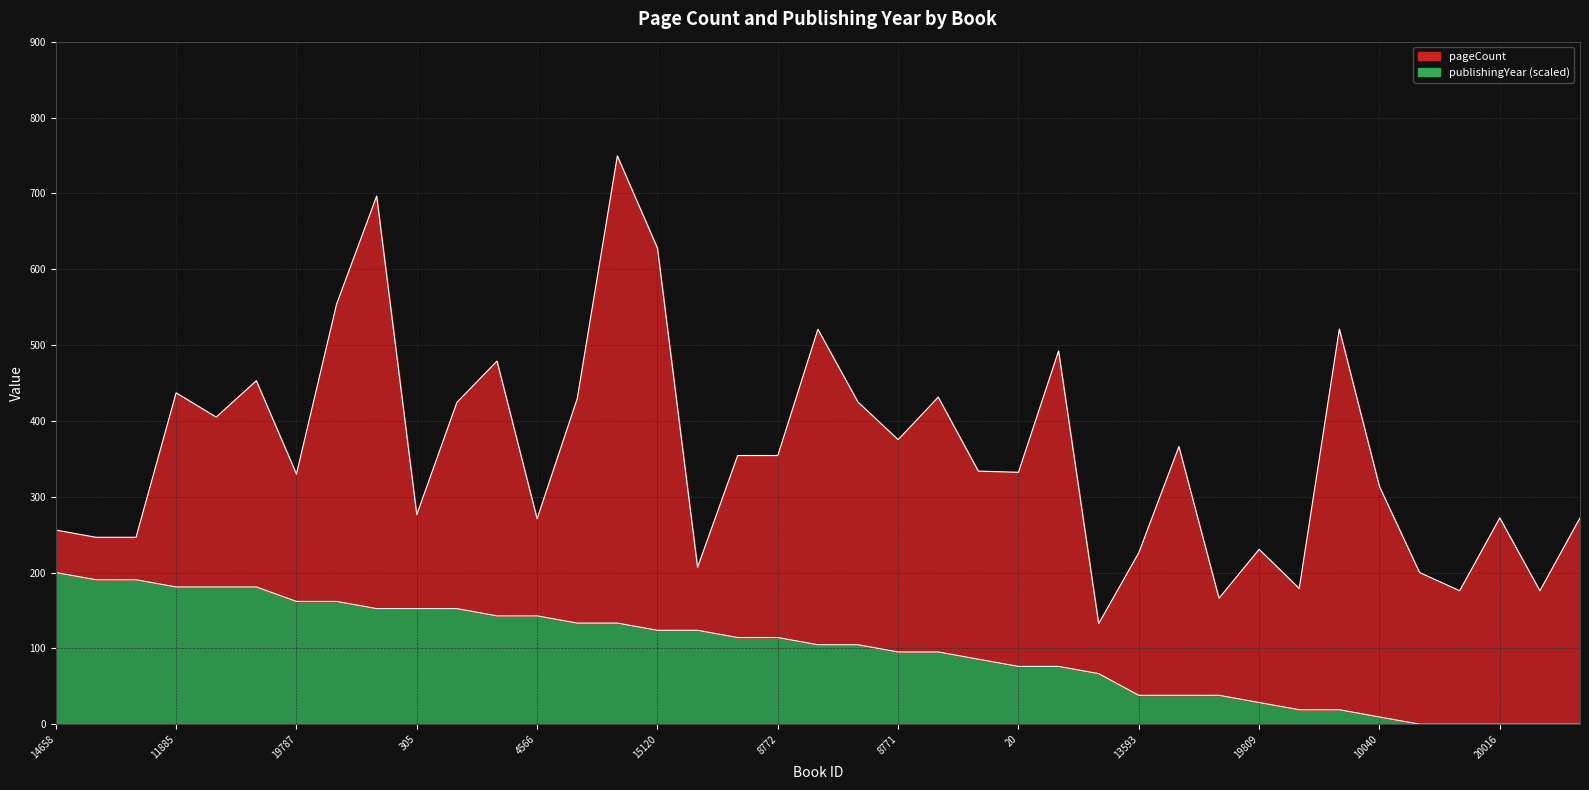

What is the change in value from 11885 to 18972?

-47.6